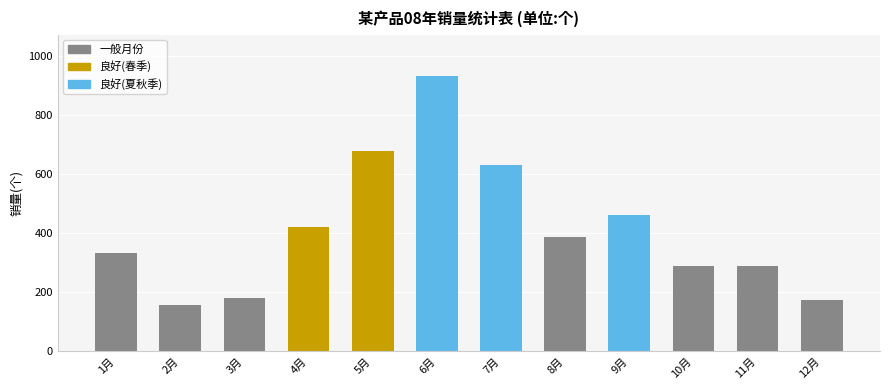

What is the maximum value shown in the chart?

934